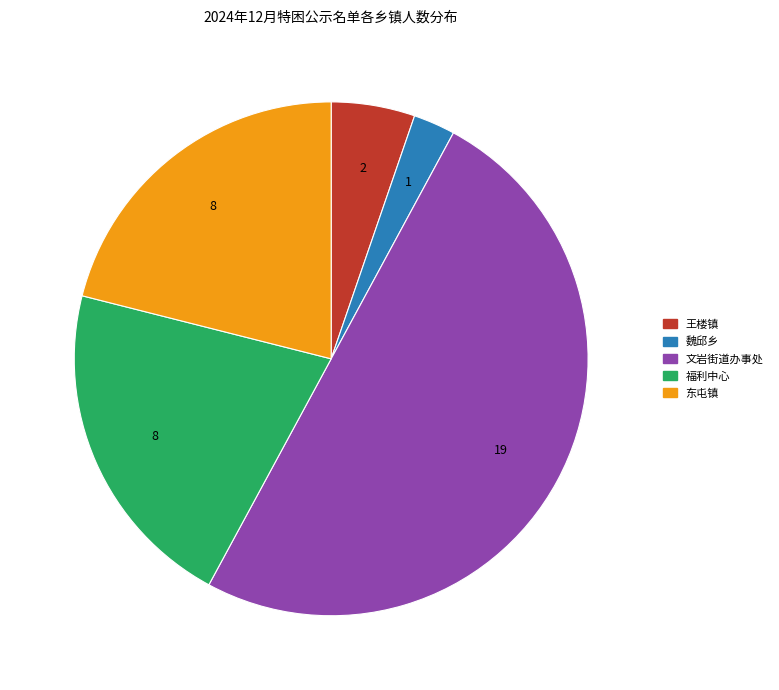

Which category has the smallest portion of the pie?

魏邱乡